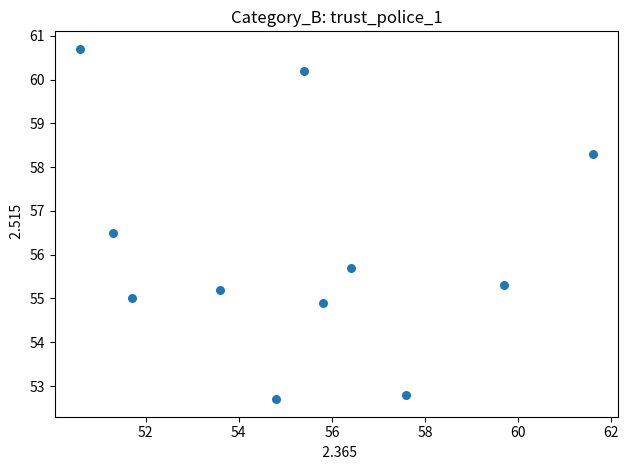

What is the average X value?

55.3